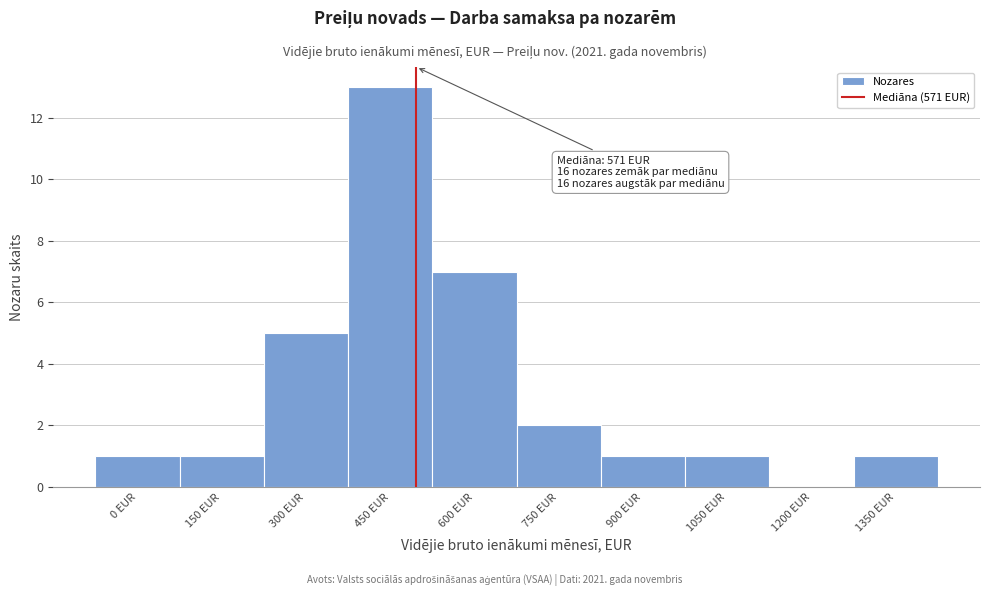

Reading left to right, extract all data points from this chart.

0 EUR=1	150 EUR=1	300 EUR=5	450 EUR=13	600 EUR=7	750 EUR=2	900 EUR=1	1050 EUR=1	1200 EUR=0	1350 EUR=1